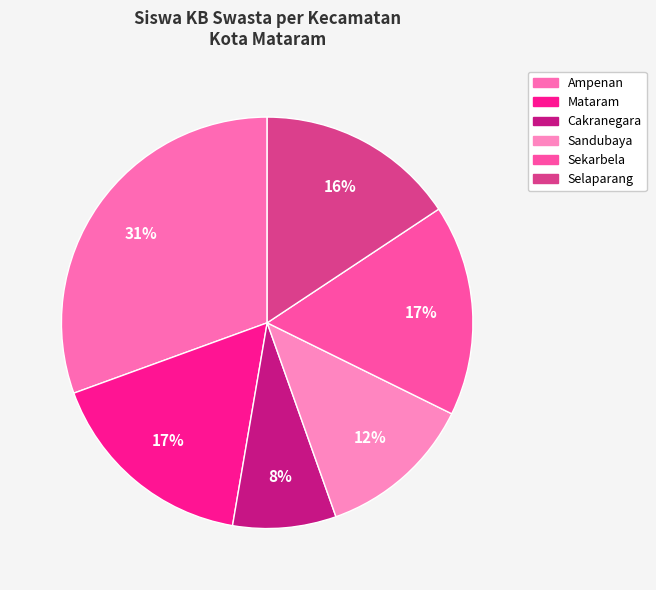

True or false: Selaparang accounts for 11% of the total.

False